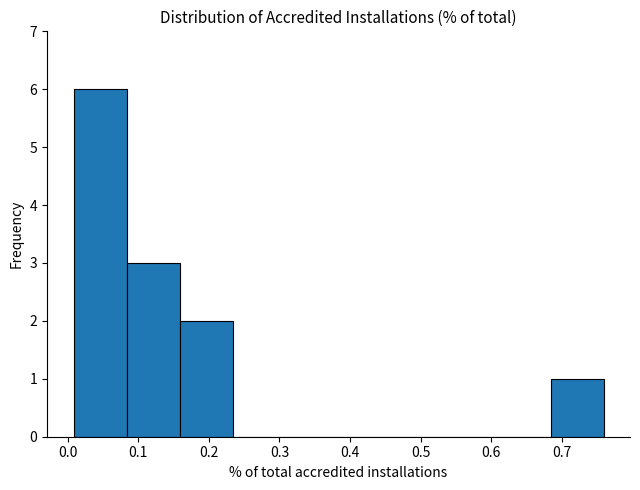

Reading left to right, transcribe this chart: for each bar, give the range it covers on the x-axis and its height. Neither the bar edges nor the heights are printed on the chart, so give them approximately, as read against the axes.

0.01 to 0.08: 6
0.08 to 0.16: 3
0.16 to 0.23: 2
0.23 to 0.31: 0
0.31 to 0.38: 0
0.38 to 0.46: 0
0.46 to 0.53: 0
0.53 to 0.61: 0
0.61 to 0.68: 0
0.68 to 0.76: 1